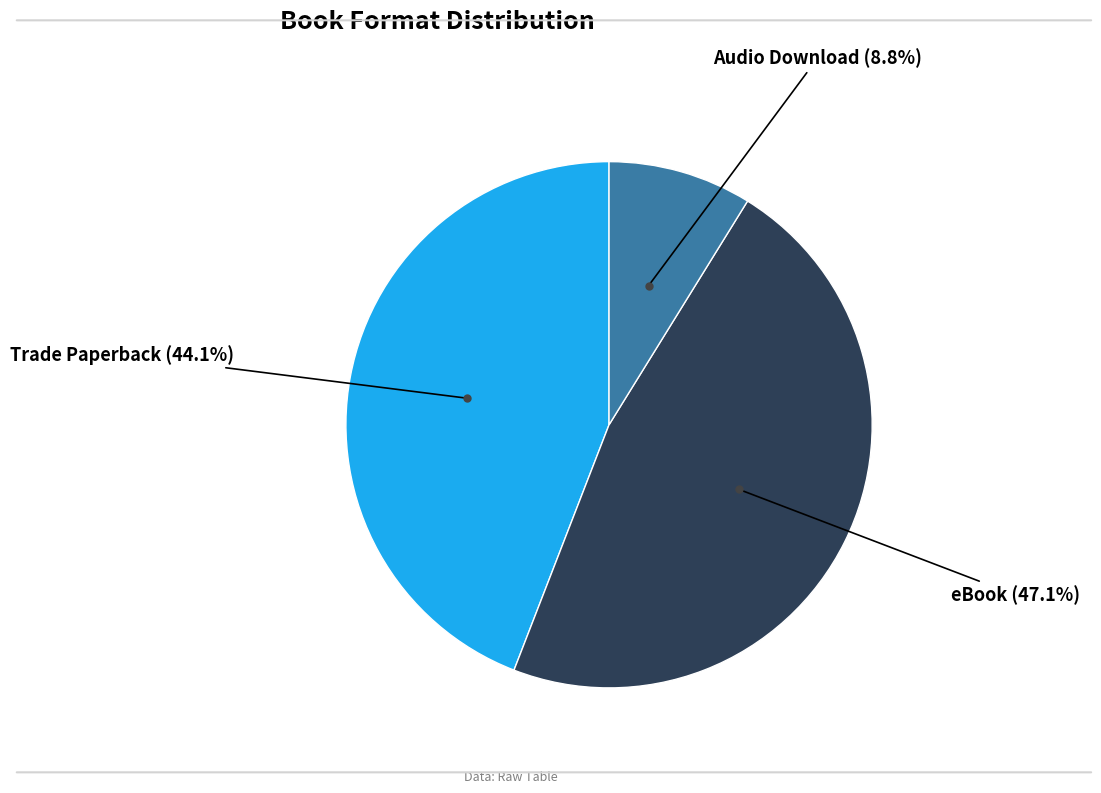

Is there any slice that represents more than half of the pie?

No